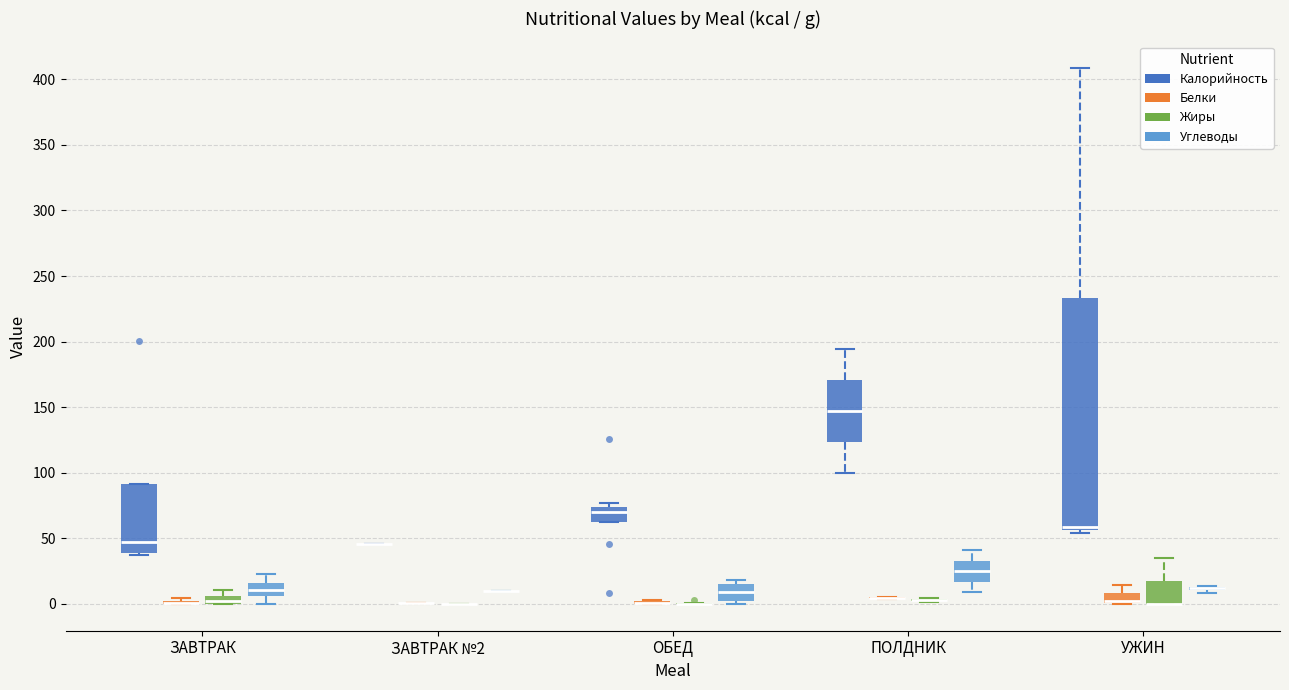

Which box is the tallest, from its lower edge to its upper edge?

УЖИН (Калорийность)